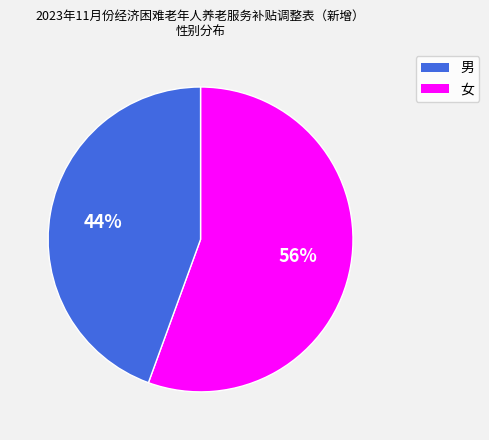

To the nearest percent, what is the average slice percentage?

50%